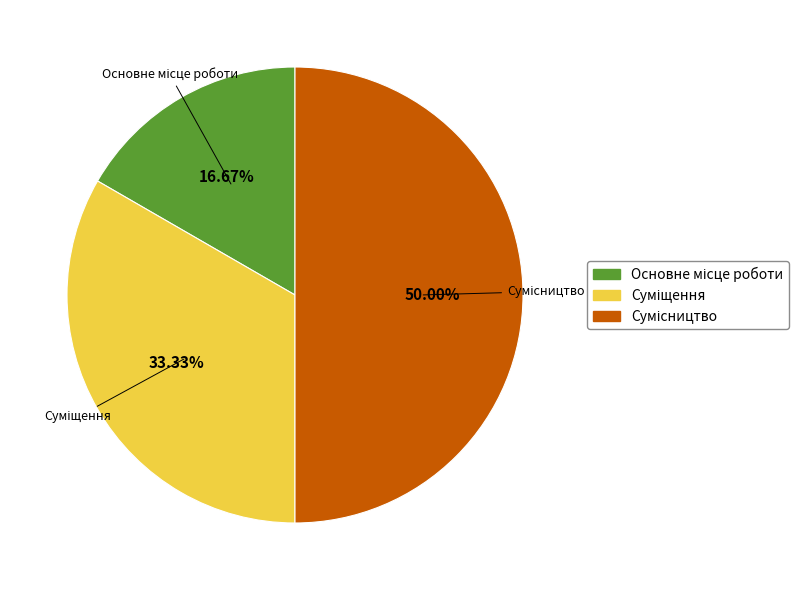

How many slices are in this pie chart?

3